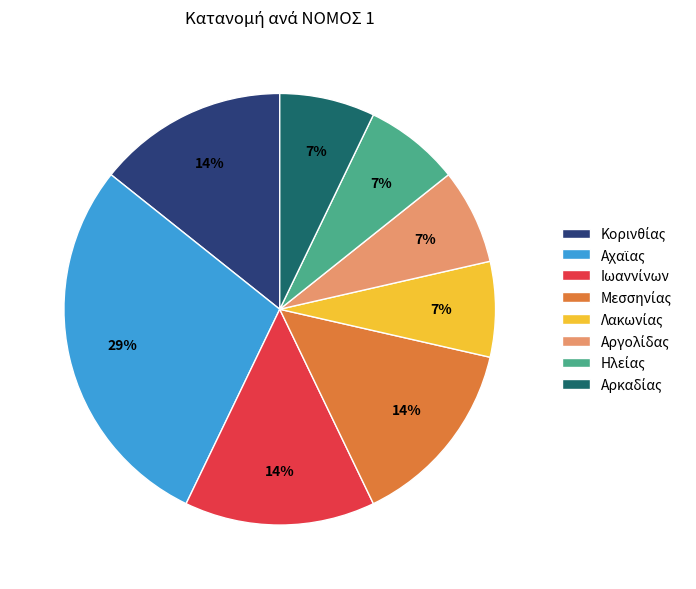

Is there any slice that represents more than half of the pie?

No